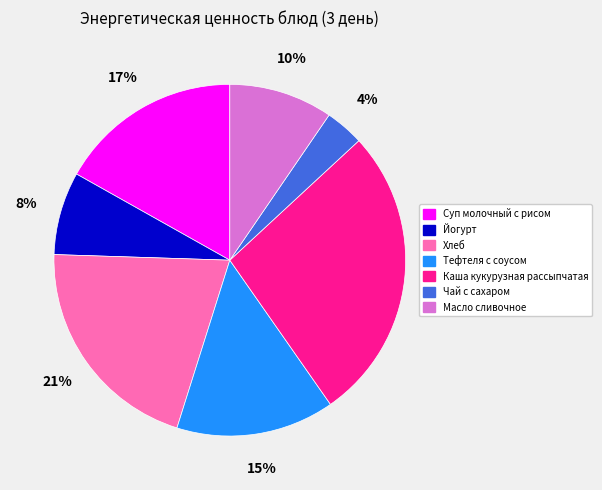

Rank the categories by value from lowest to highest.

Чай с сахаром, Йогурт, Масло сливочное, Тефтеля с соусом, Суп молочный с рисом, Хлеб, Каша кукурузная рассыпчатая